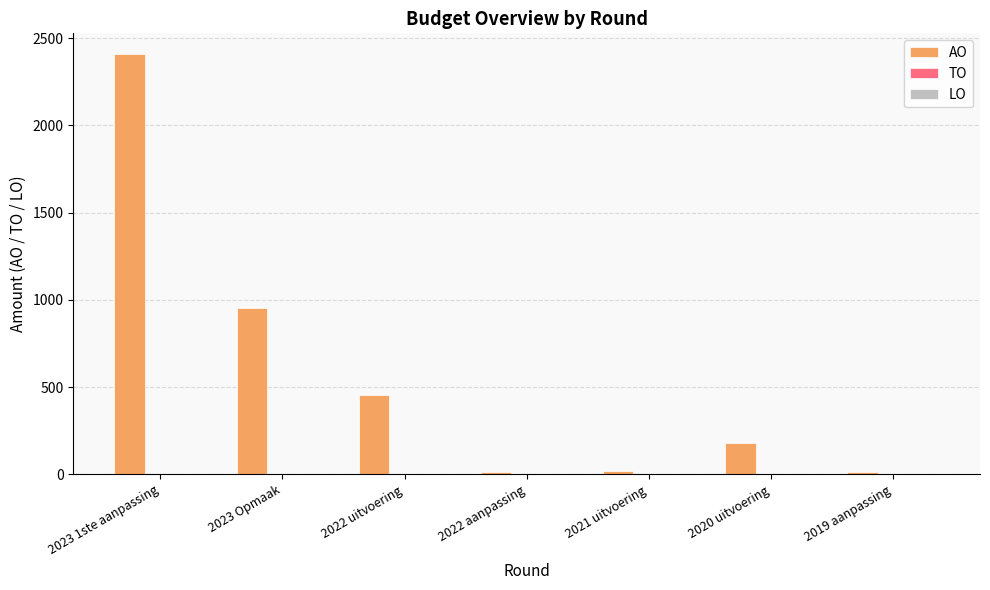

At which category does the chart reach its peak across all series?

2023 1ste aanpassing